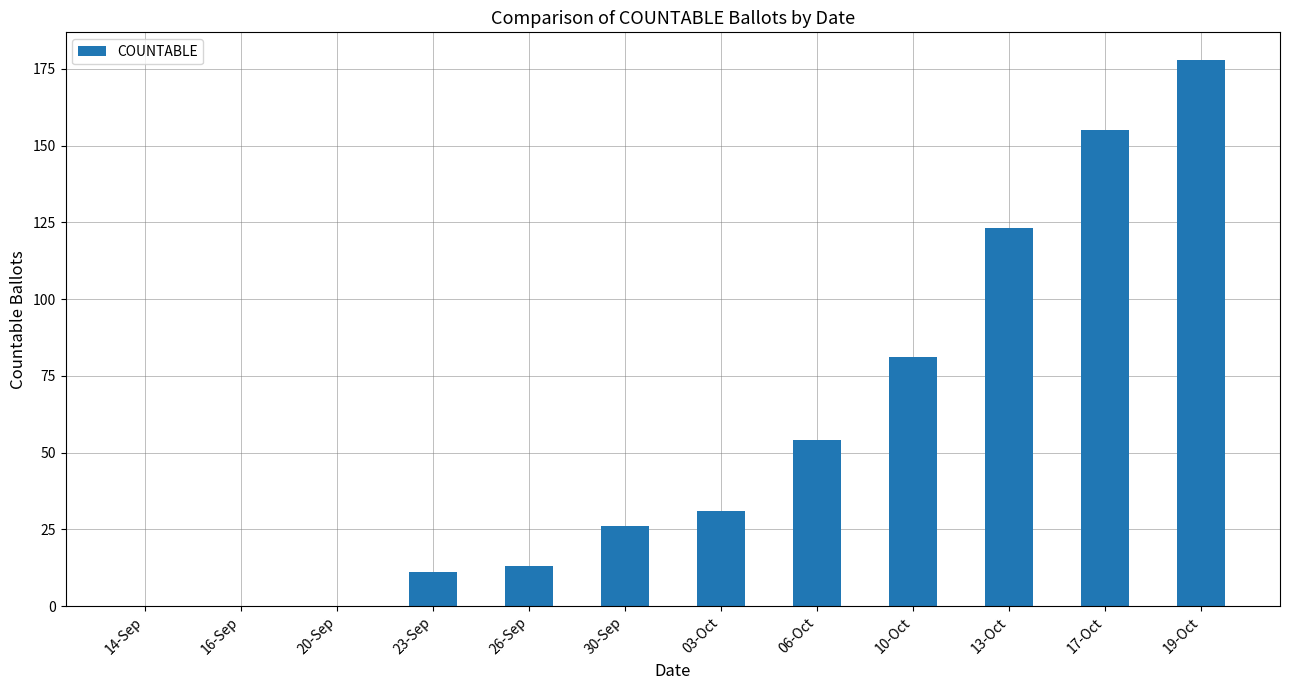

At which category does the chart reach its peak across all series?

19-Oct